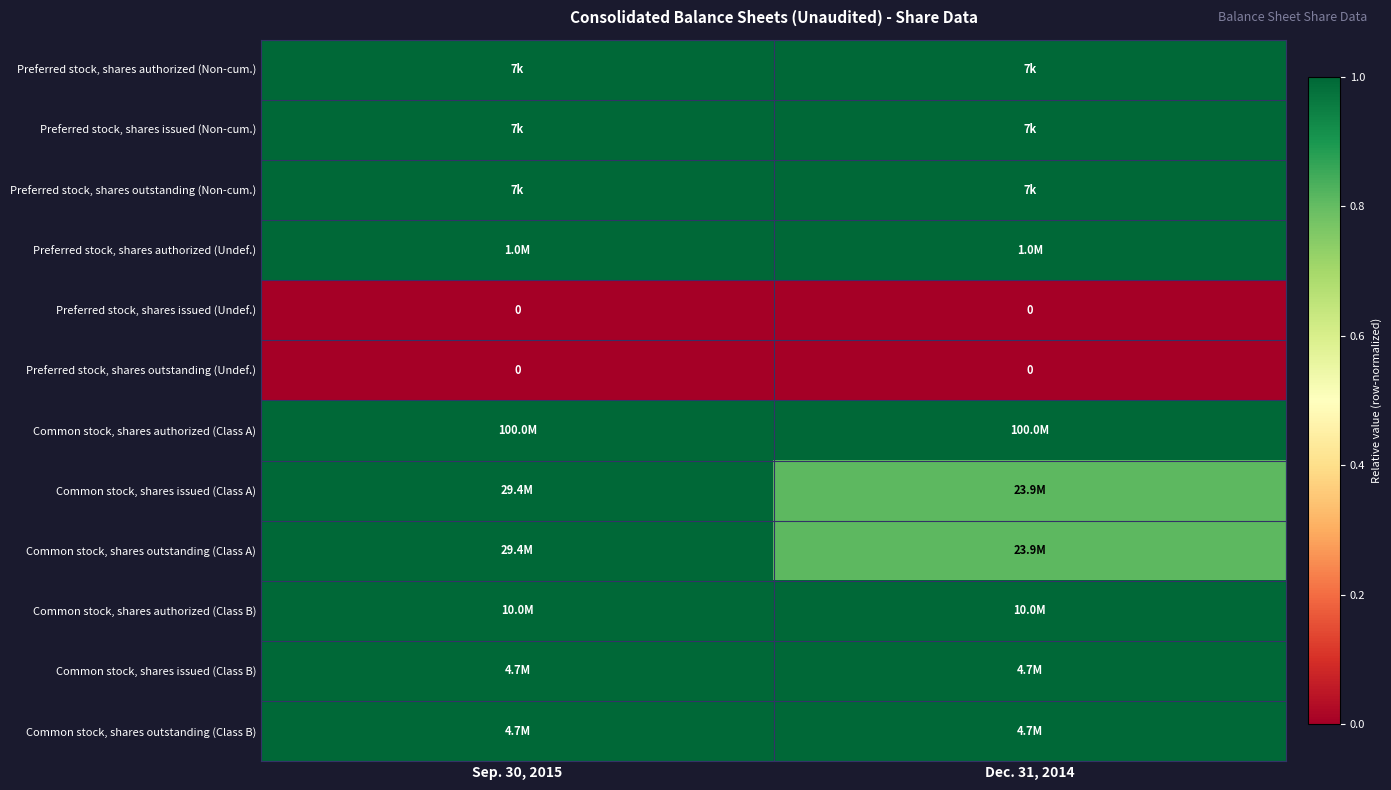

At how many categories does at least one series exceed 0?

2